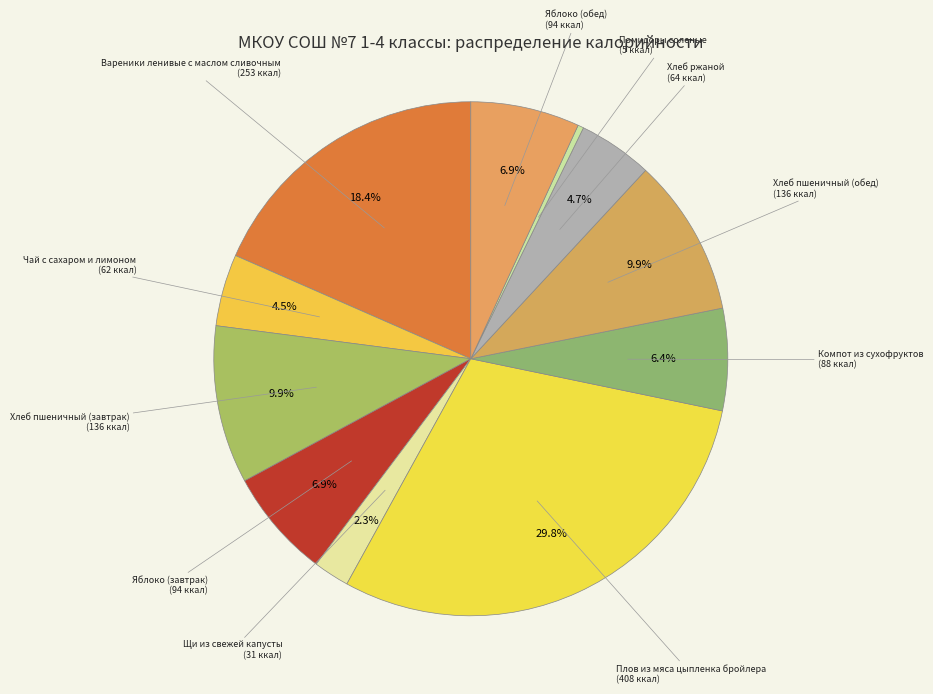

To the nearest percent, what is the average slice percentage?

9%